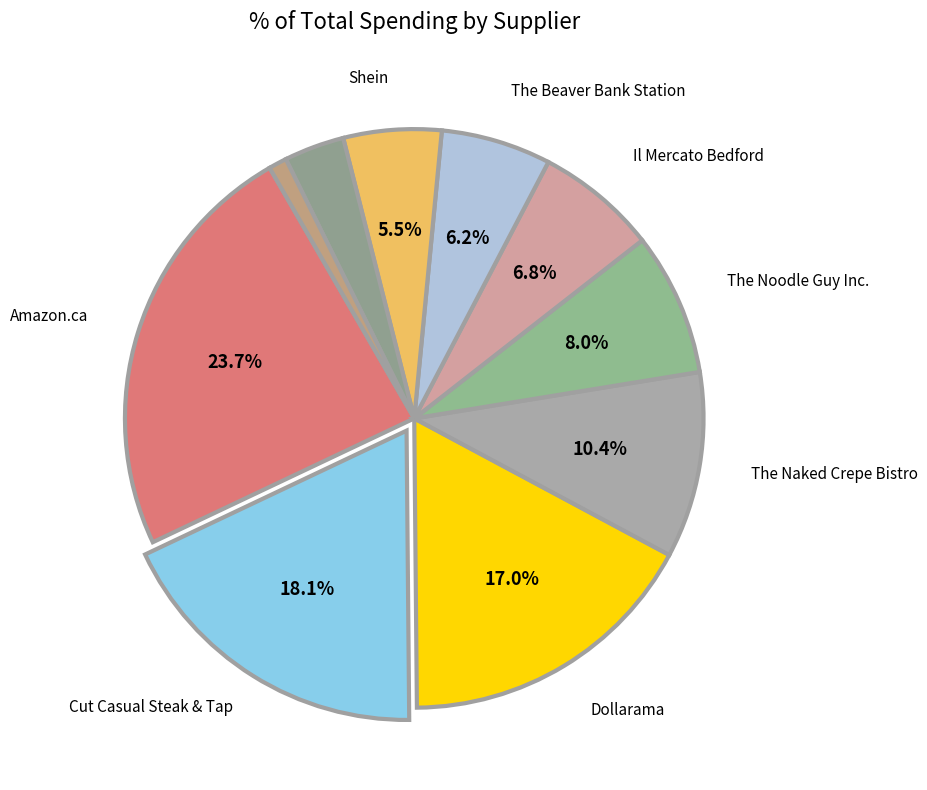

How many slices are in this pie chart?

10